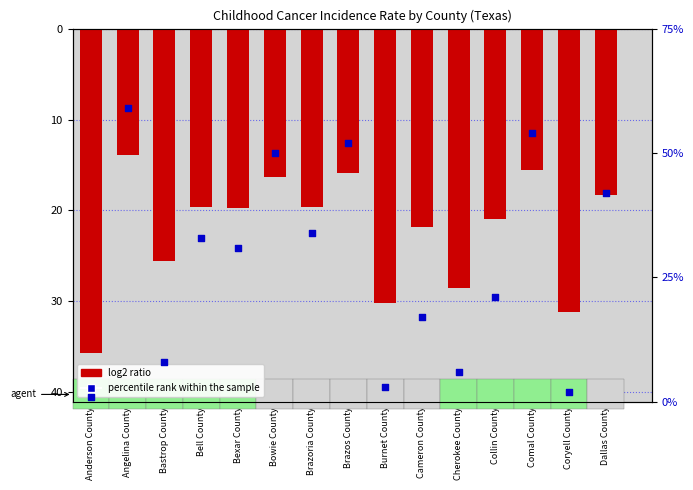

Is the value of percentile rank within the sample at Cameron County greater than the value of log2 ratio at Comal County?

Yes